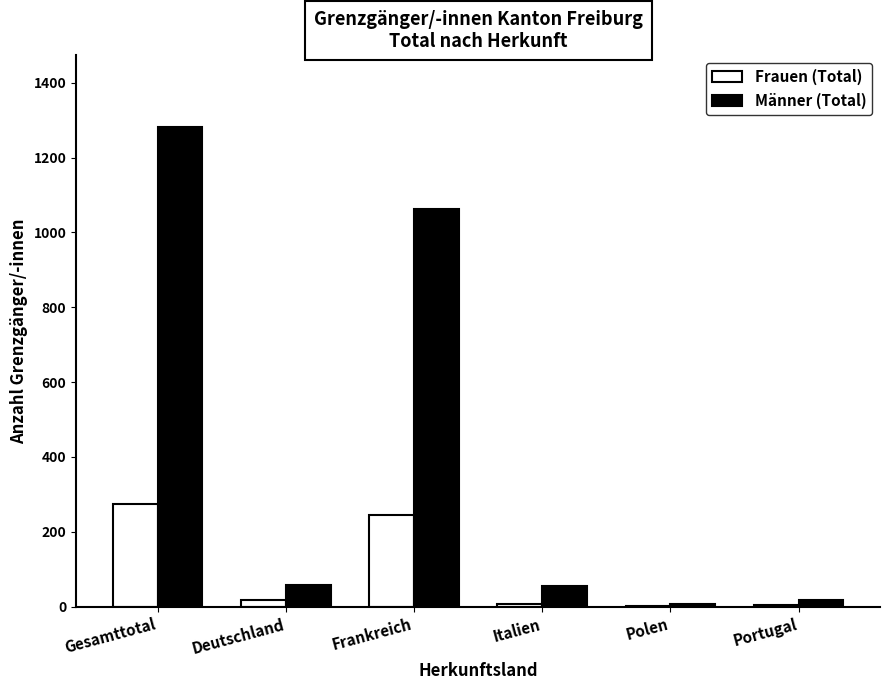

What is the sum of the Frauen (Total) values at Portugal and Italien?

10